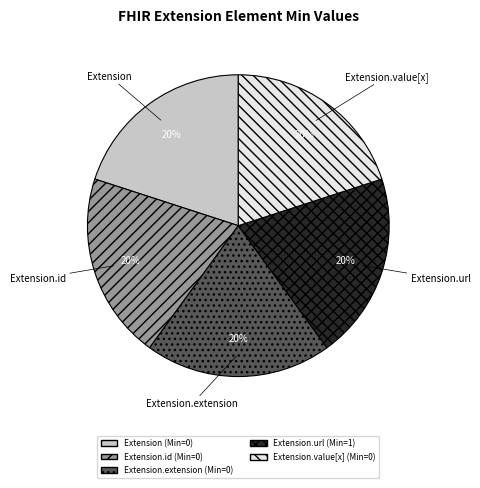

To the nearest percent, what is the difference between the largest and smallest slice percentages?

0%